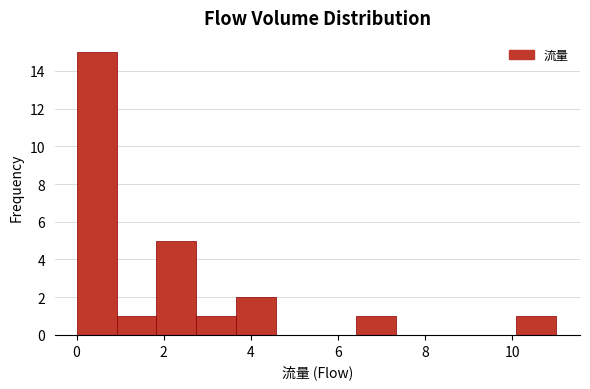

How tall is the bar that spans 10.0 to 11.0 on the x-axis? Neither the bar edges nor the heights are printed on the chart, so give them approximately, as read against the axes.

1